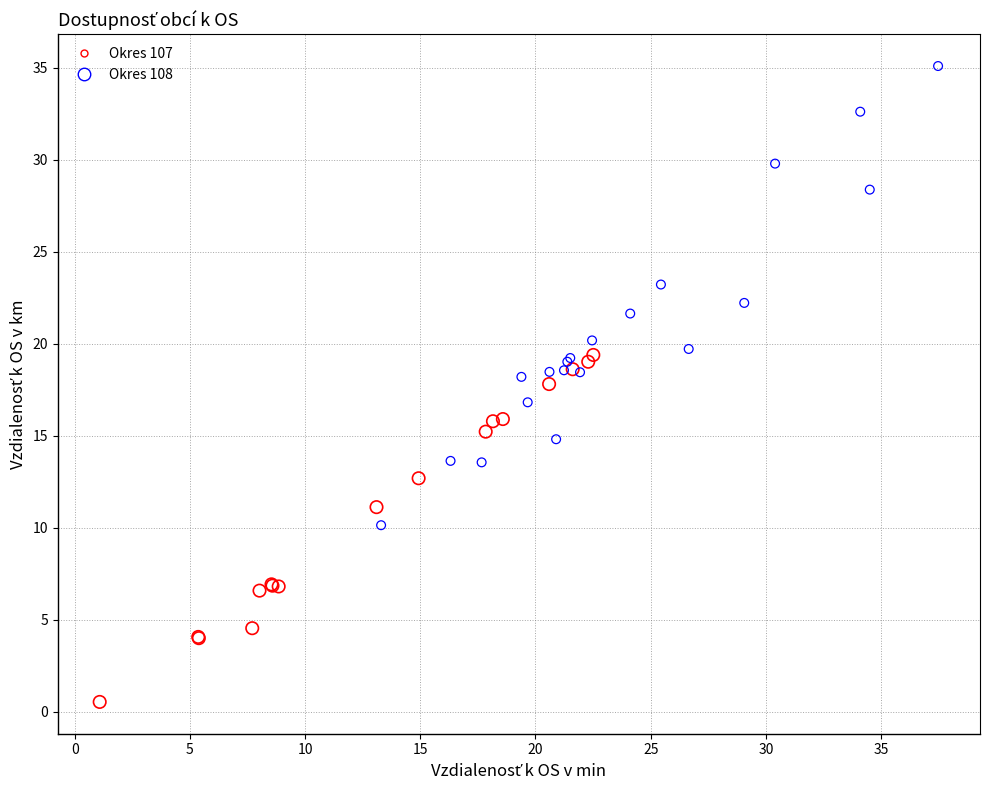

Which series contains the lowest Y value?

Okres 107